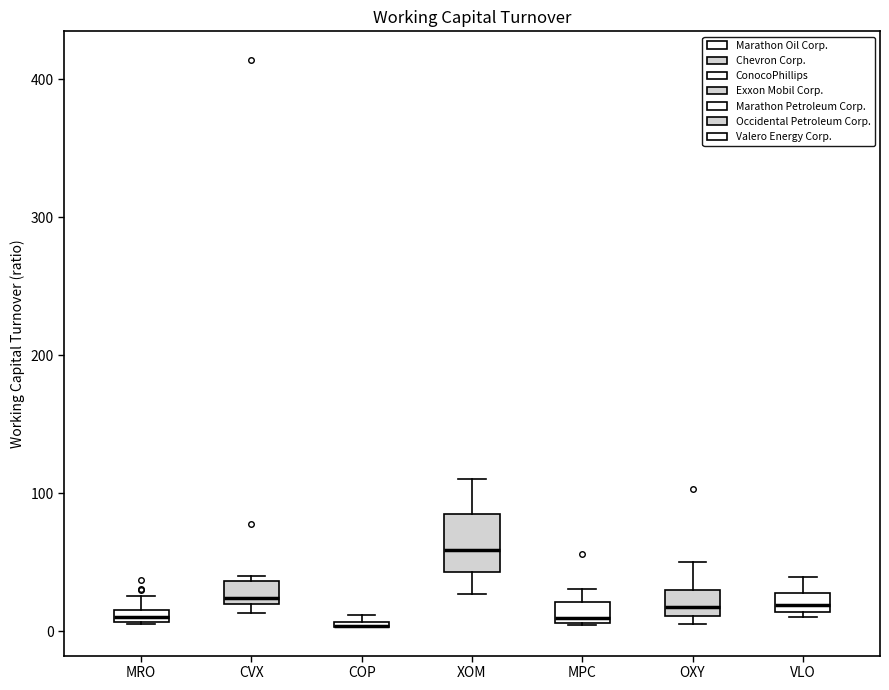

Comparing the boxes themselves (not the whiskers), which one is the tallest?

XOM